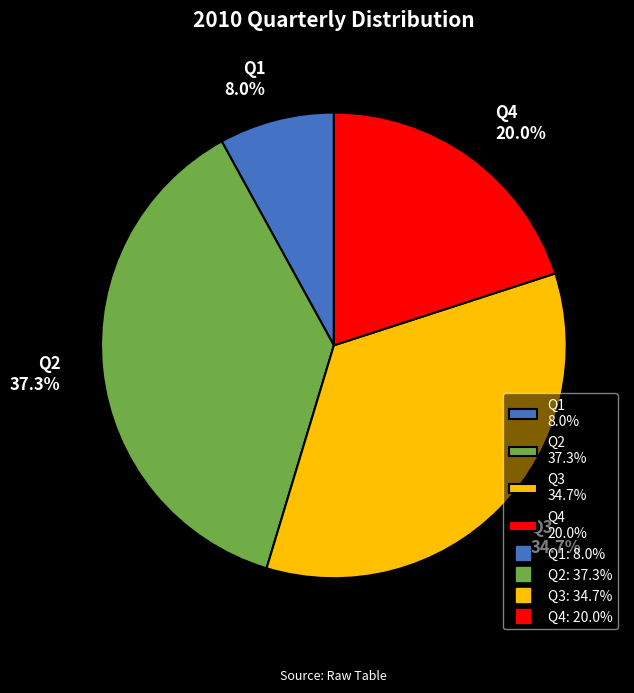

Does Q4 account for over 50% of the chart?

No